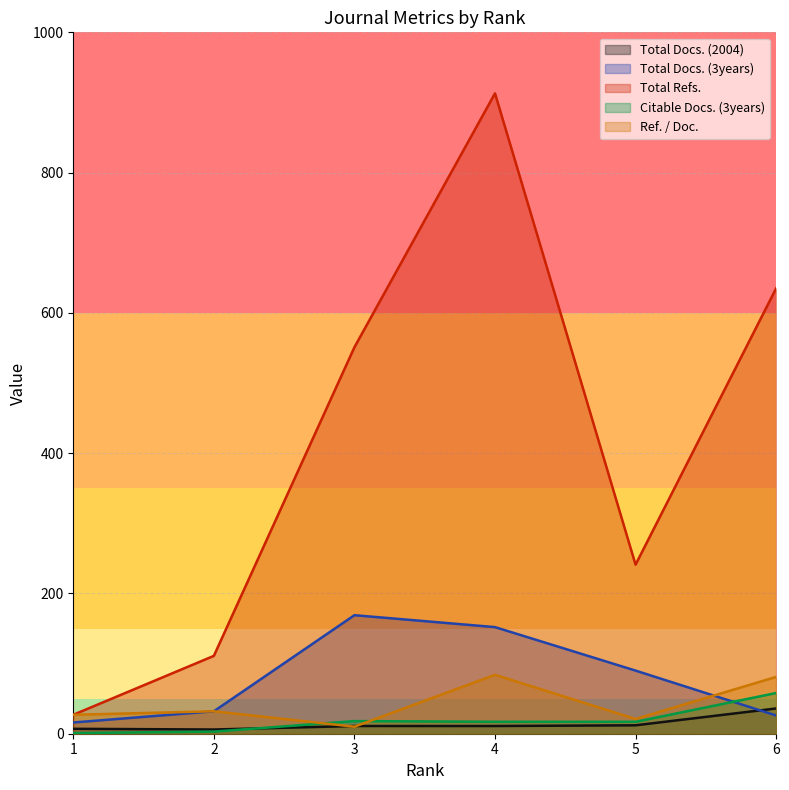

Between 3 and 6, which is larger?

6